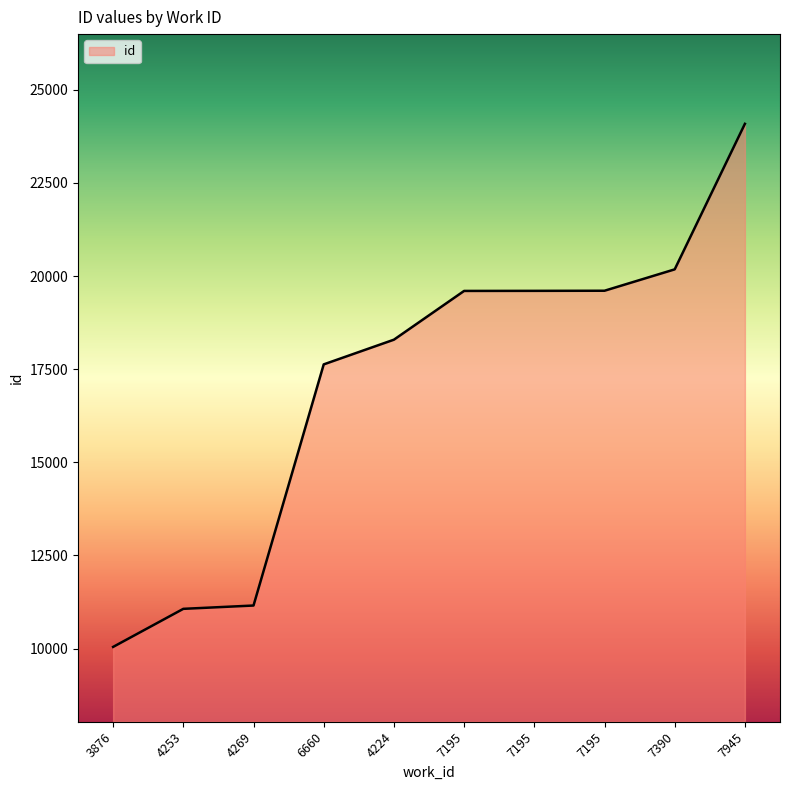

Is this an area chart (filled region under the line)?

Yes